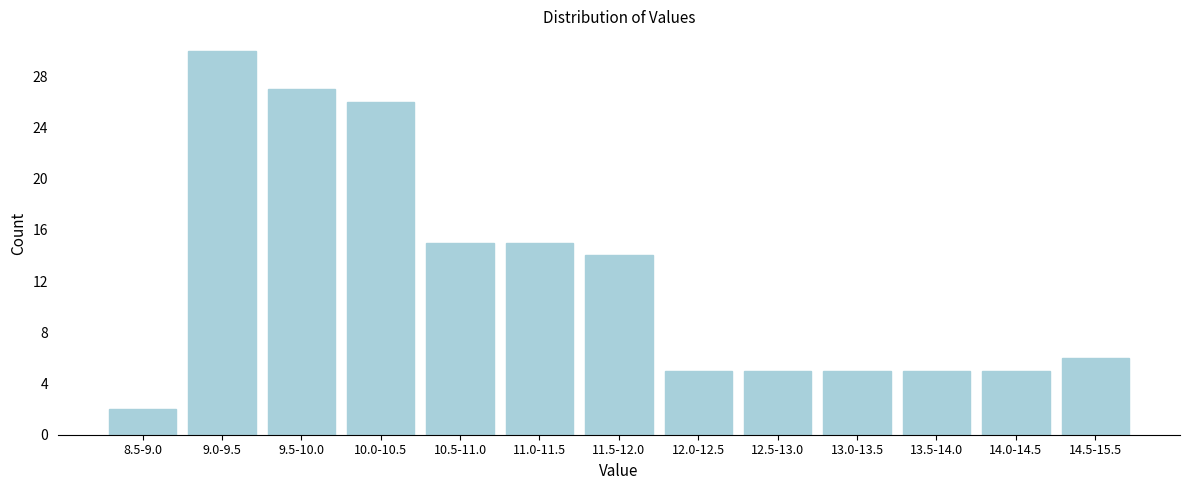

Reading left to right, list all the values displayed in this chart.

2	30	27	26	15	15	14	5	5	5	5	5	6